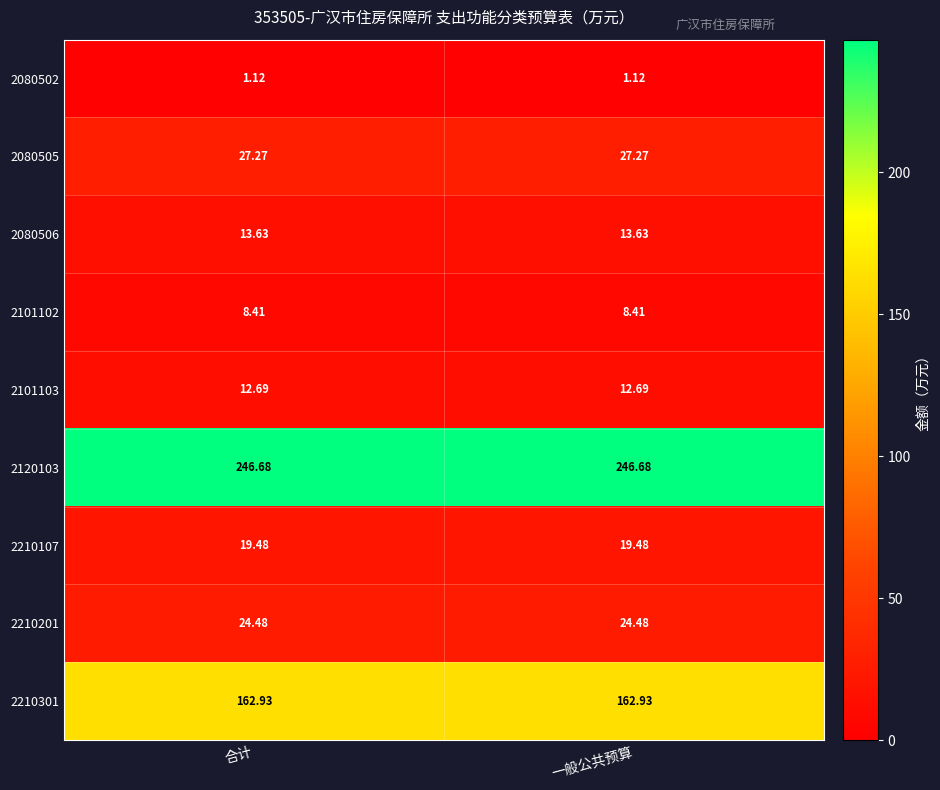

Rank the series at 一般公共预算 from lowest to highest value.

2080502, 2101102, 2101103, 2080506, 2210107, 2210201, 2080505, 2210301, 2120103